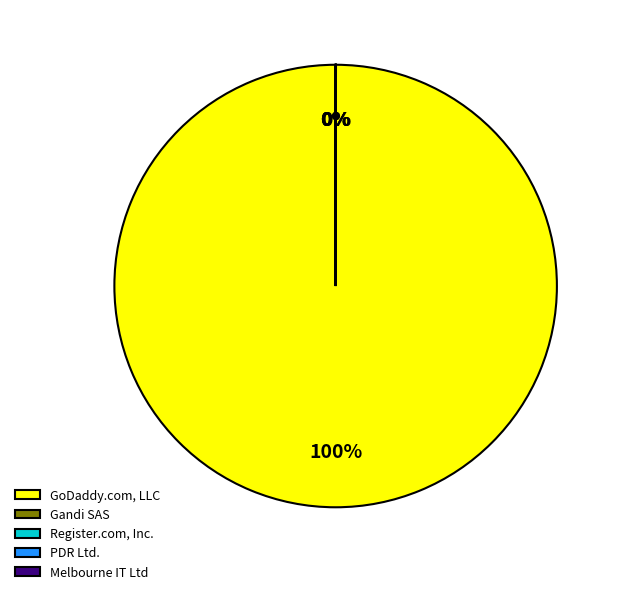

Is it true that GoDaddy.com, LLC is 94% of the pie?

False